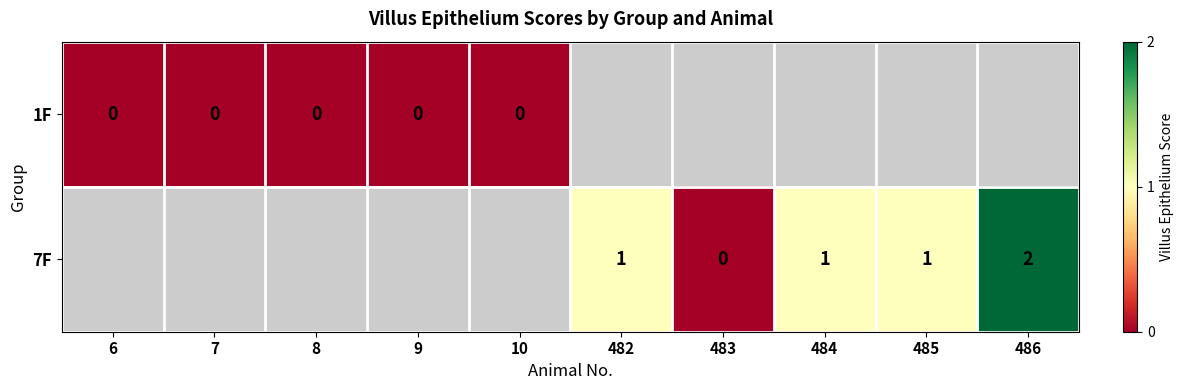

What is the greatest value displayed?

2.0